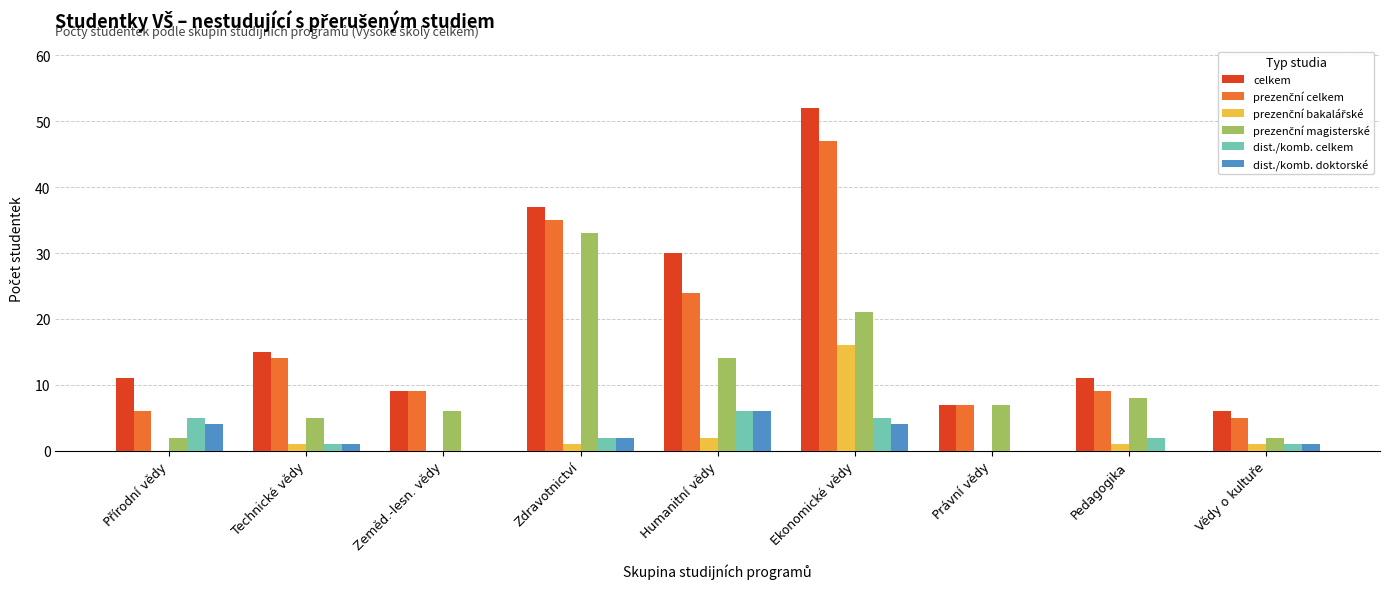

The dist./komb. celkem series shows -3 at Právní vědy. True or false?

False